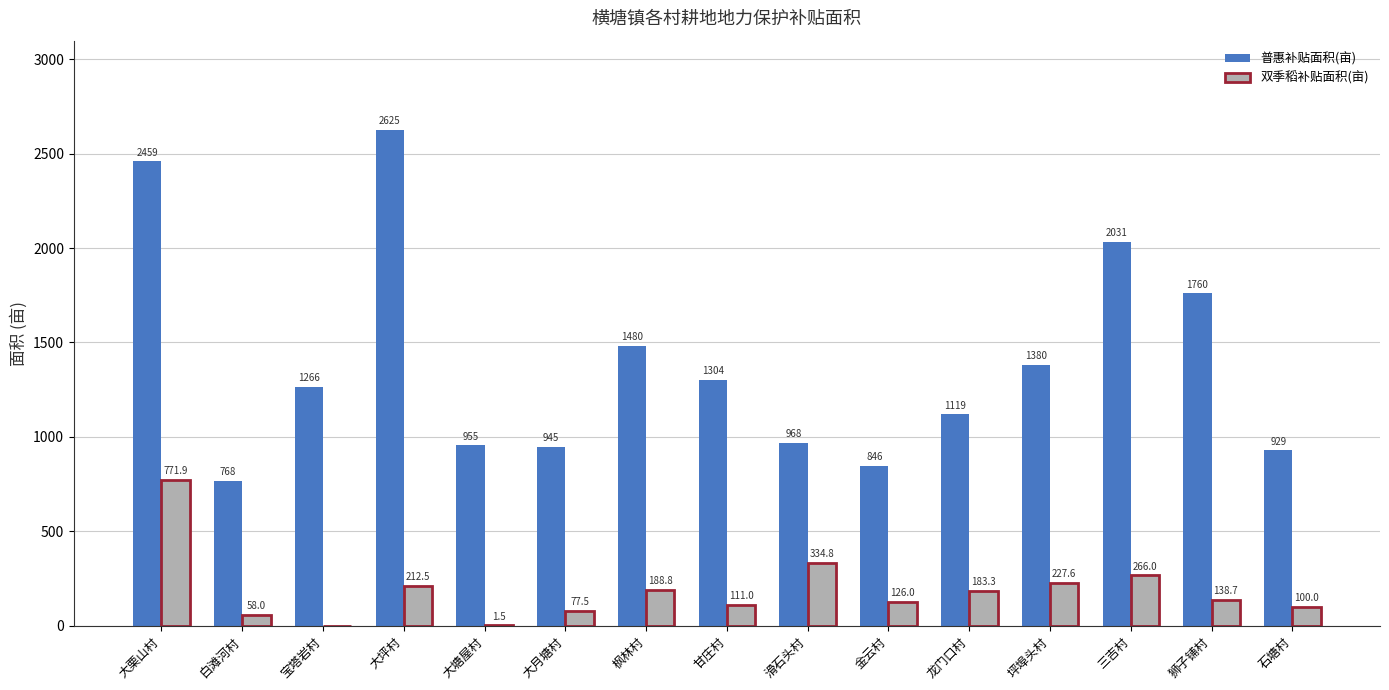

Which series has the largest total across all categories?

普惠补贴面积(亩)